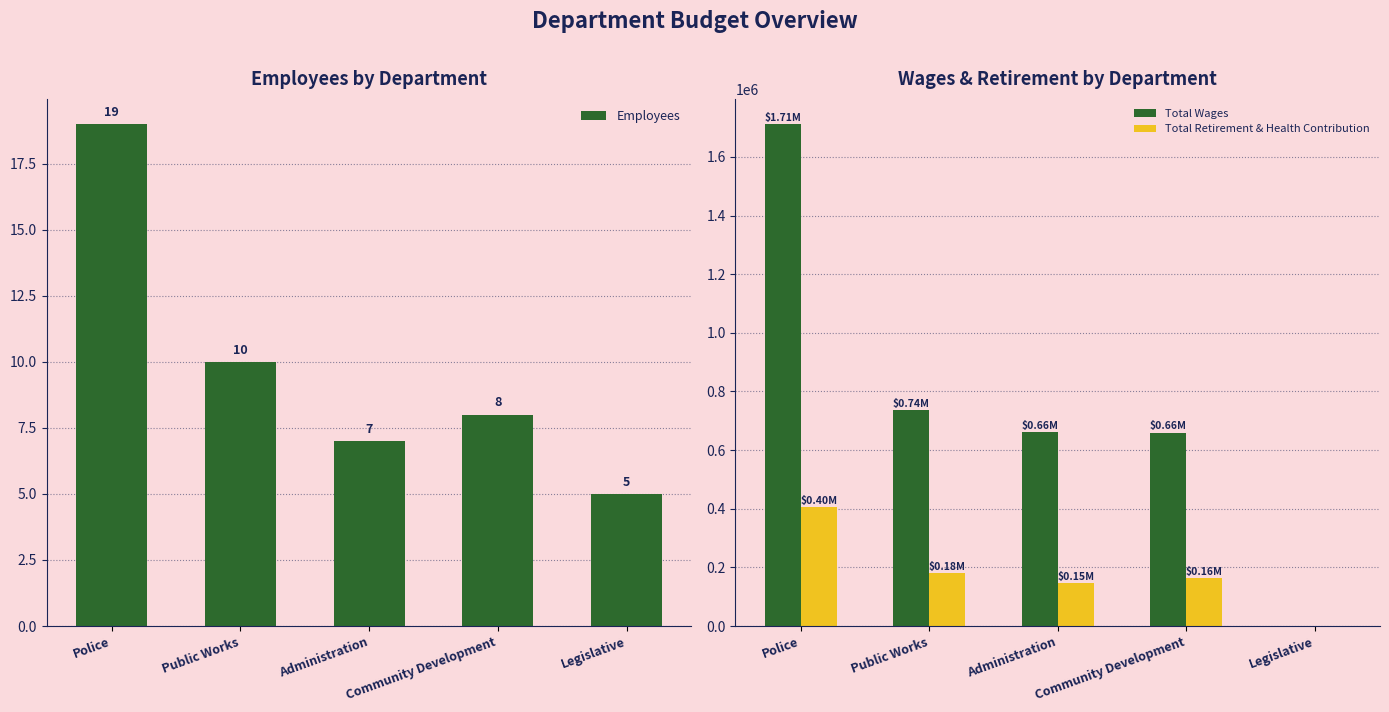

What is the label of the 1st bar from the left?

Police